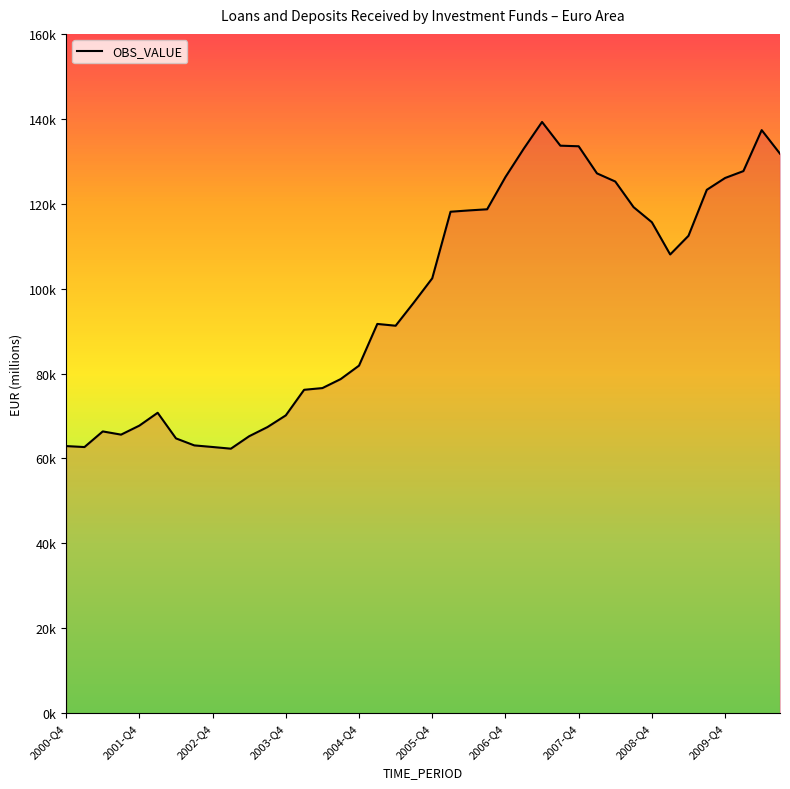

Does the chart have visible grid lines?

Yes